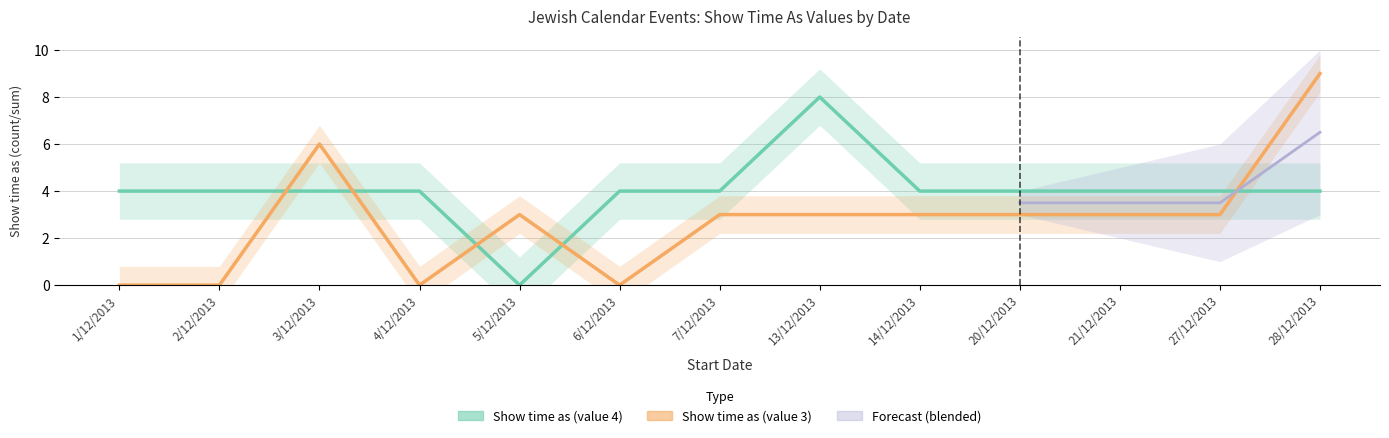

How many positive values does the Show time as (value 4) series have?

12